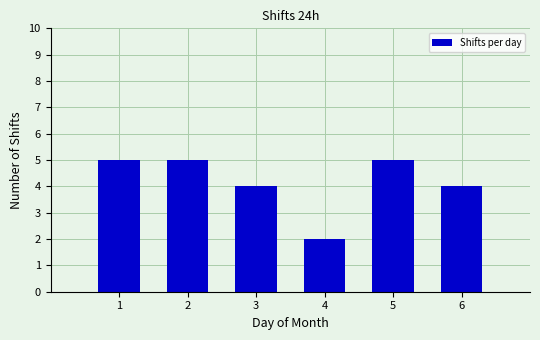

Reading left to right, list all the values displayed in this chart.

5	5	4	2	5	4